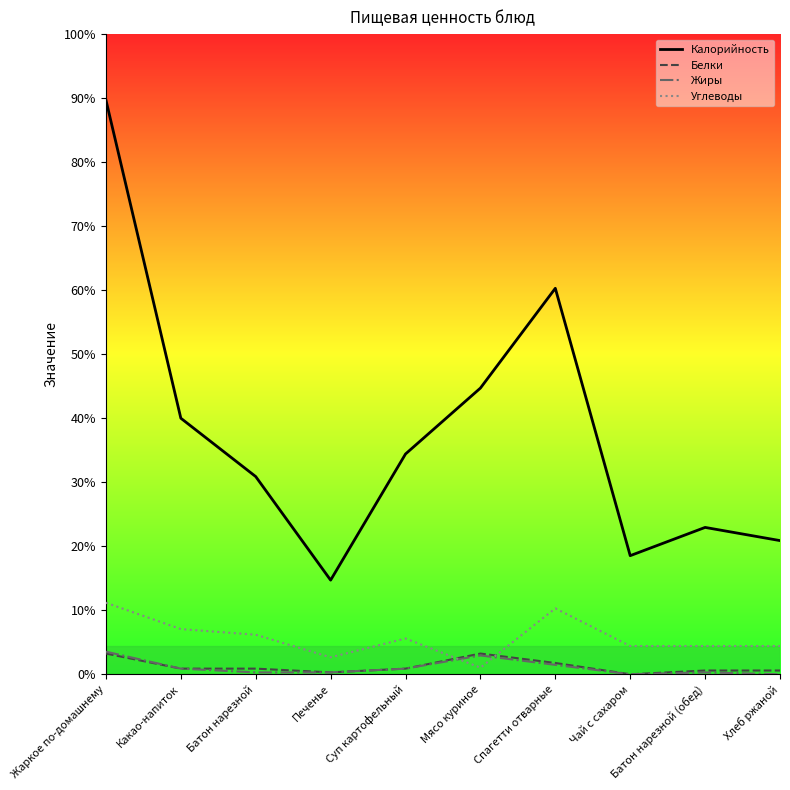

What are all the series names shown in the legend?

Калорийность, Белки, Жиры, Углеводы